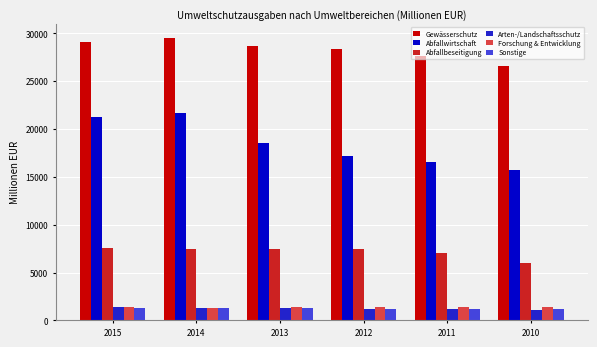

How many data points in Forschung & Entwicklung are less than 1362?

3